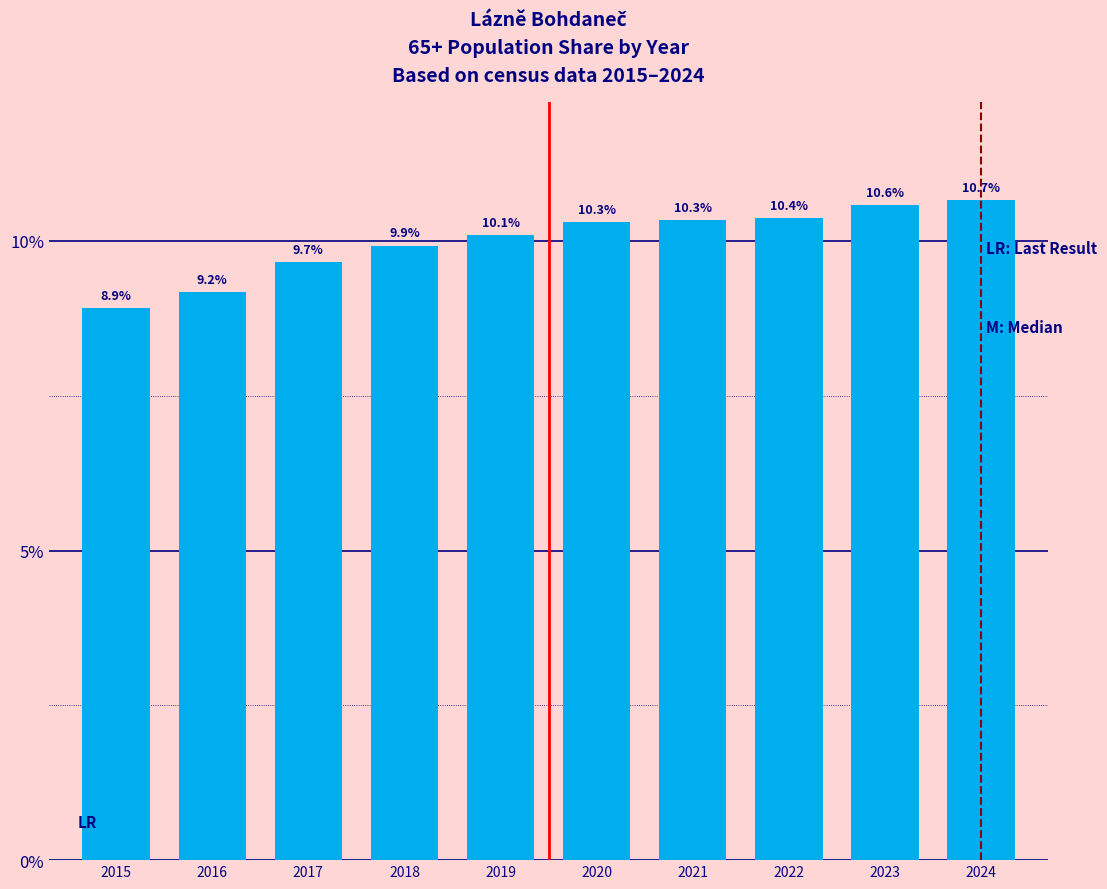

Reading right to left, extract all data points from this chart.

2024=10.7	2023=10.6	2022=10.4	2021=10.3	2020=10.3	2019=10.1	2018=9.9	2017=9.7	2016=9.2	2015=8.9